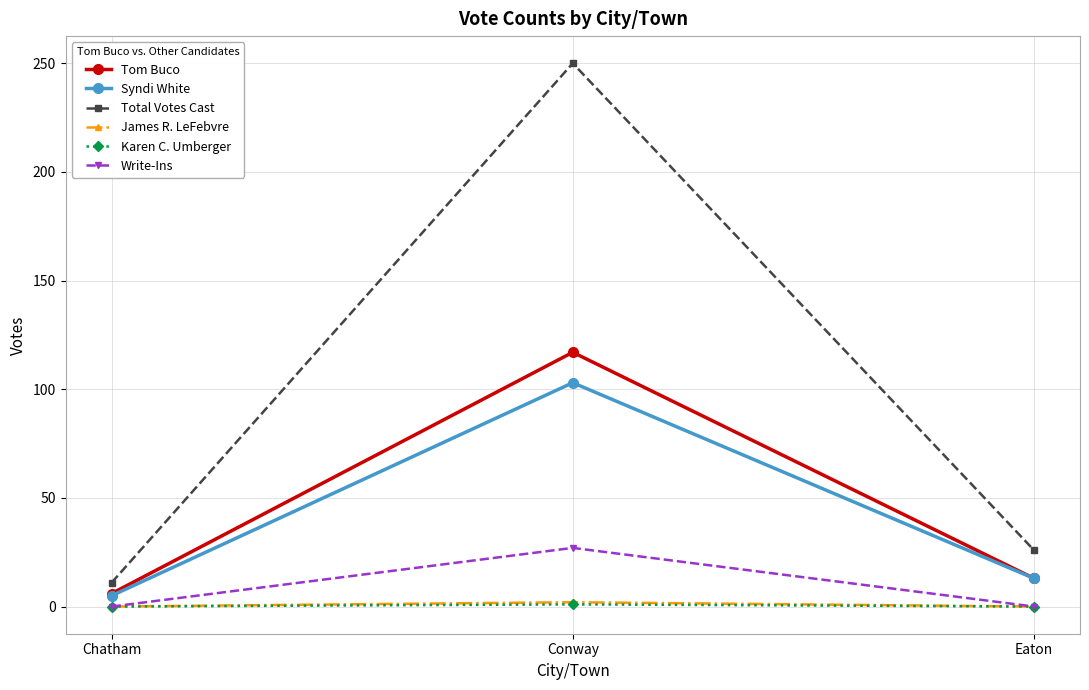

Between Chatham and Eaton, which series saw the biggest shift?

Total Votes Cast